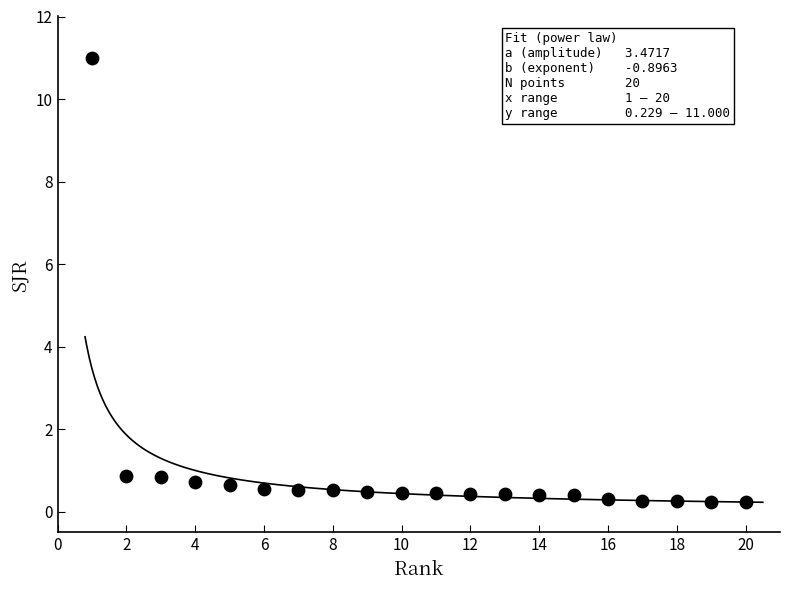

What is the range of Y values (max minus min)?

10.8